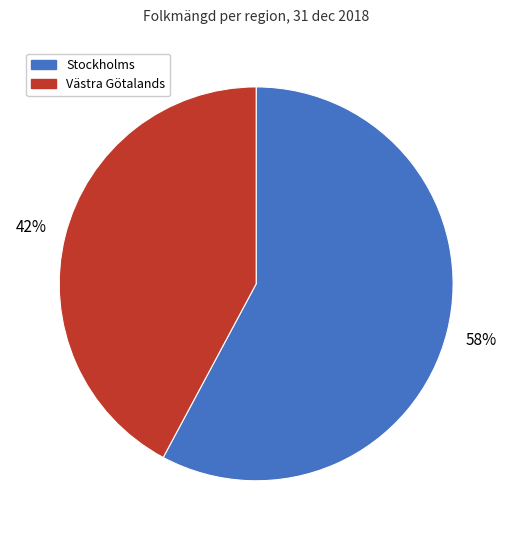

True or false: Stockholms accounts for 66% of the total.

False